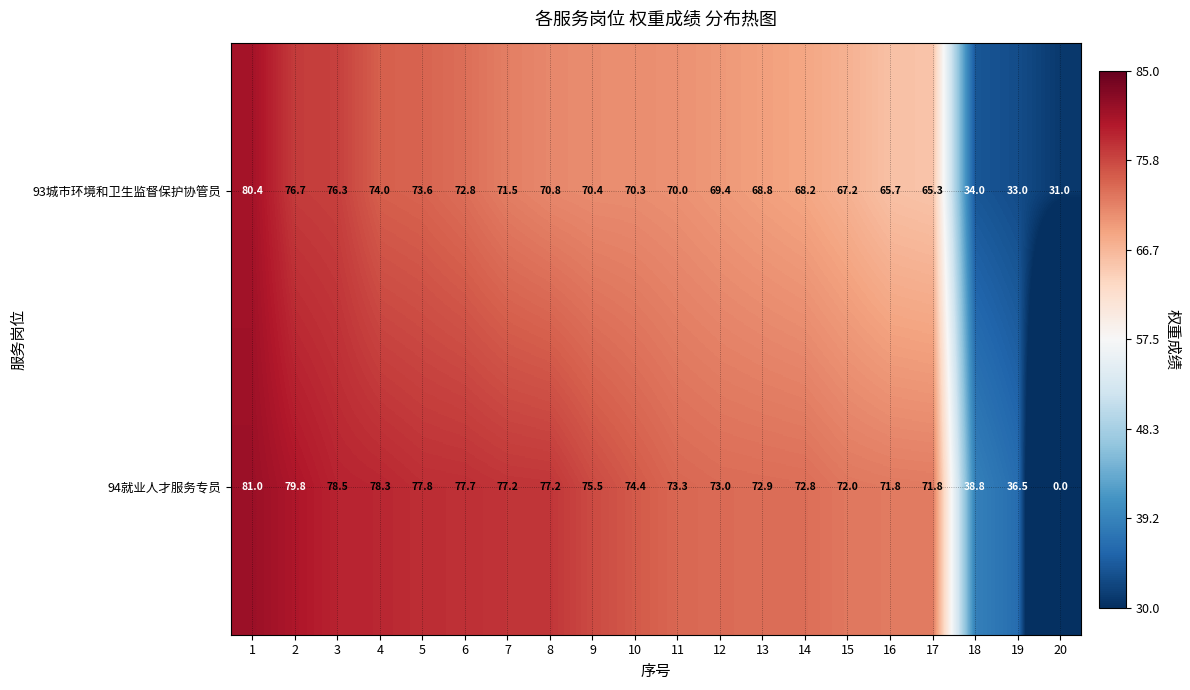

What is the difference between the 94就业人才服务专员 values at 2 and 18?

41.0